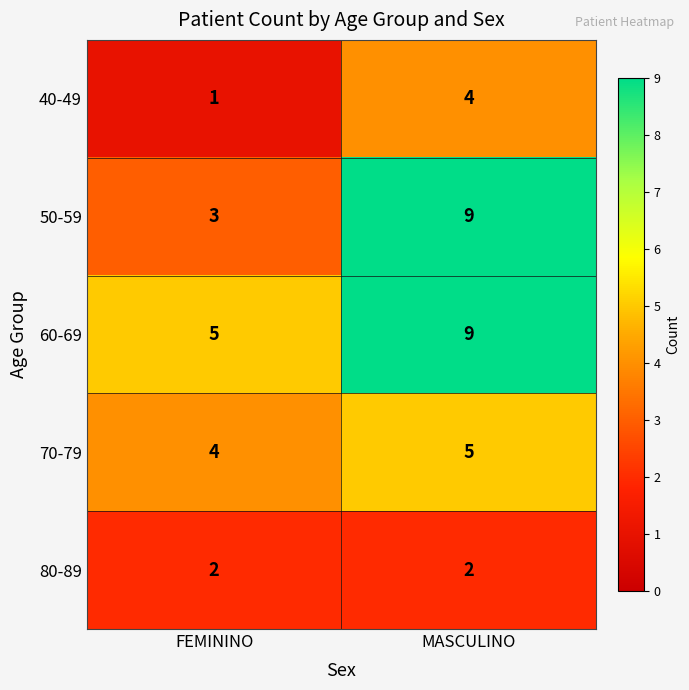

At which category does the chart reach its peak across all series?

MASCULINO